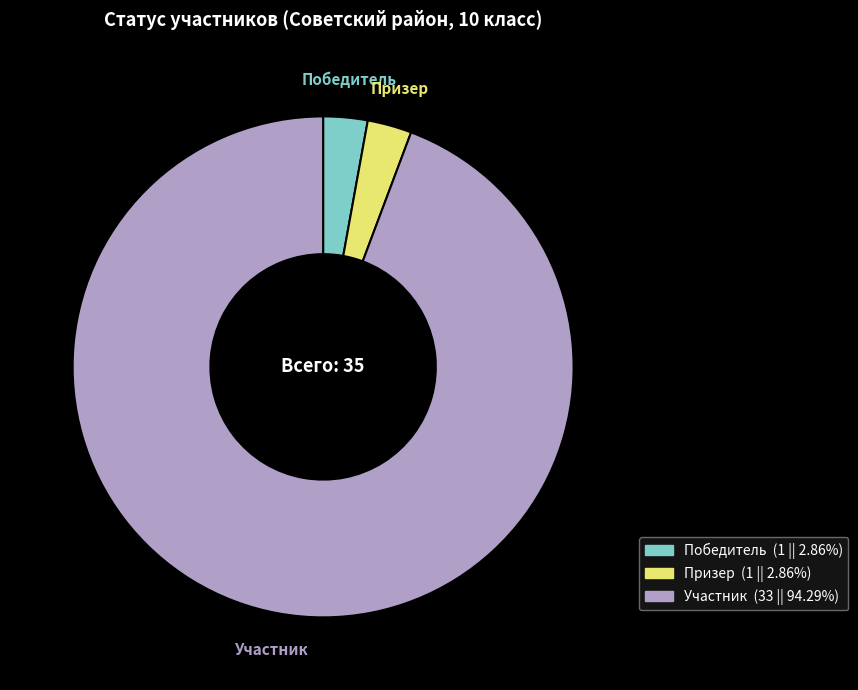

The Призер slice represents 3% of the pie. True or false?

True